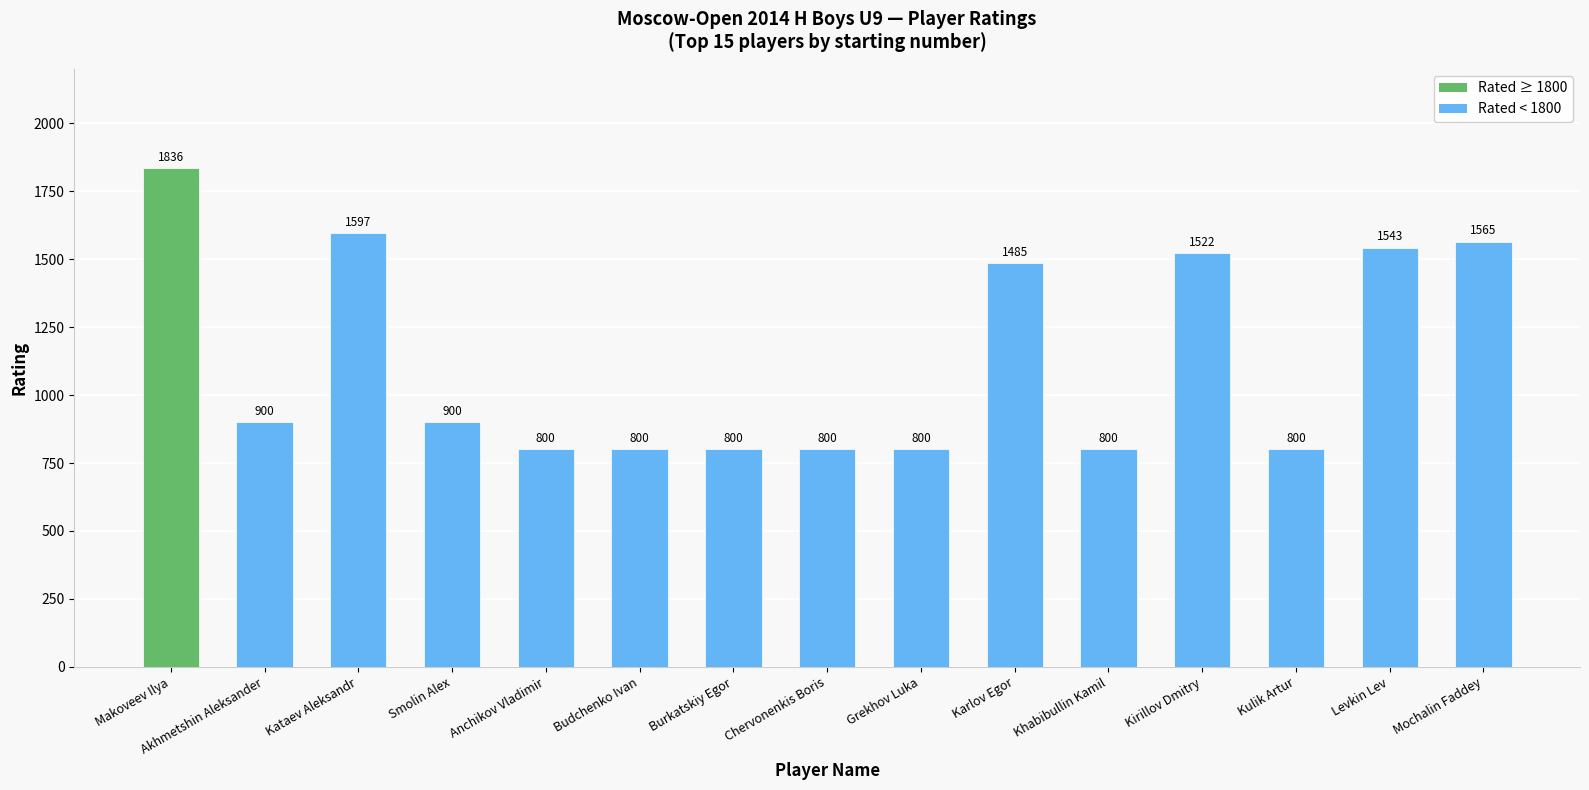

Where does the data first go above 900?

Makoveev Ilya